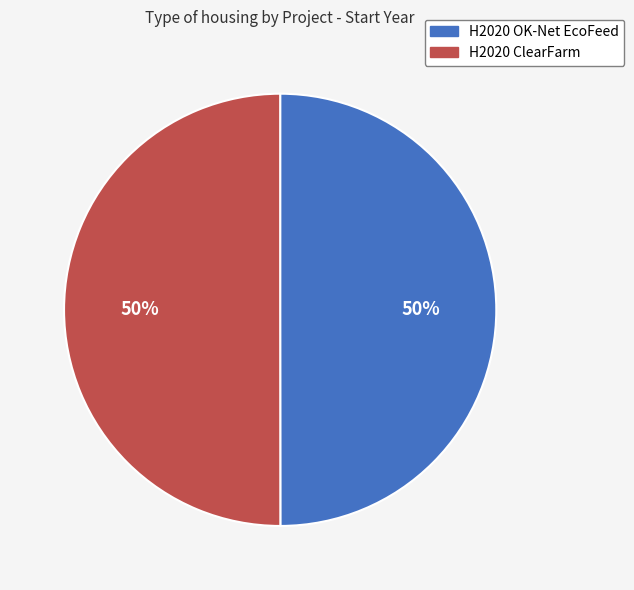

Is the sum of H2020 OK-Net EcoFeed and H2020 ClearFarm greater than half?

Yes